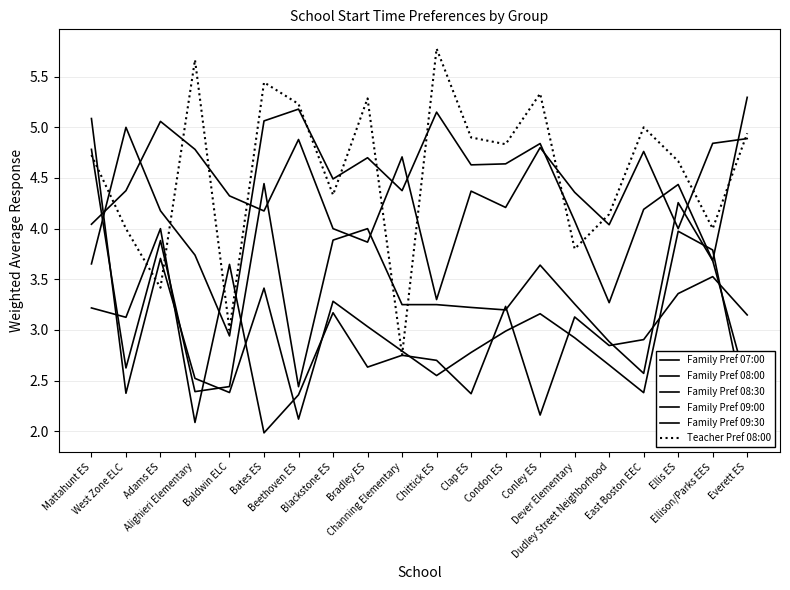

At which category is the sum across all series the highest?

Mattahunt ES